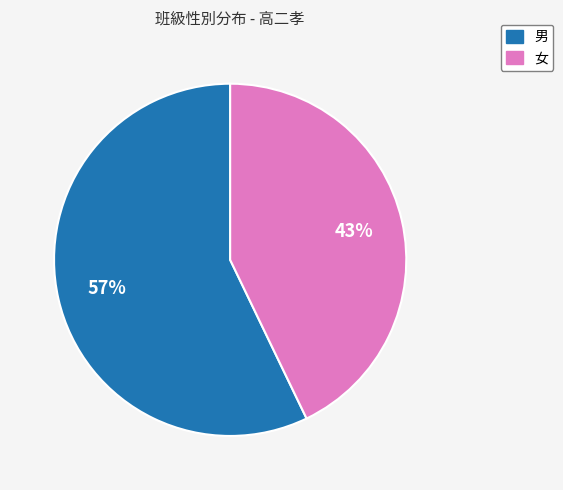

Combined, do 女 and 男 account for over 50%?

Yes